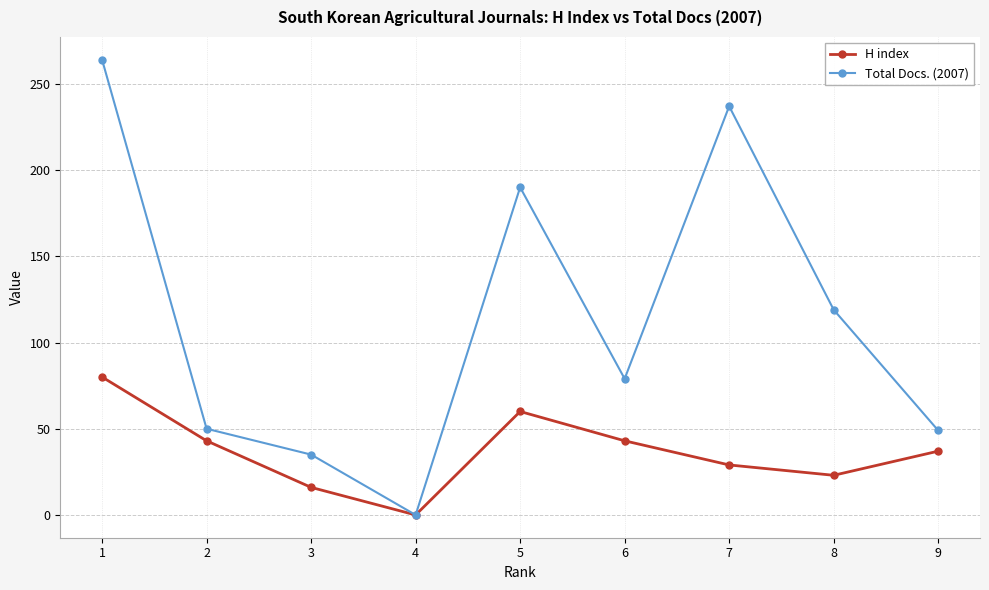

Where does the H index series first go above 37?

1